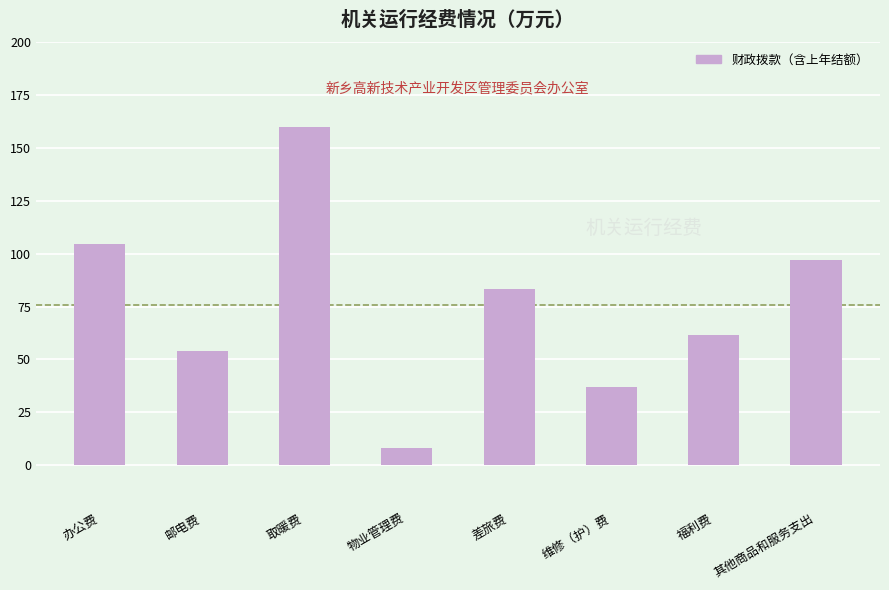

Reading right to left, what are all the values shown in this chart?

其他商品和服务支出=97.0	福利费=61.7	维修（护）费=37.0	差旅费=83.5	物业管理费=8.0	取暖费=160.0	邮电费=54.0	办公费=104.8